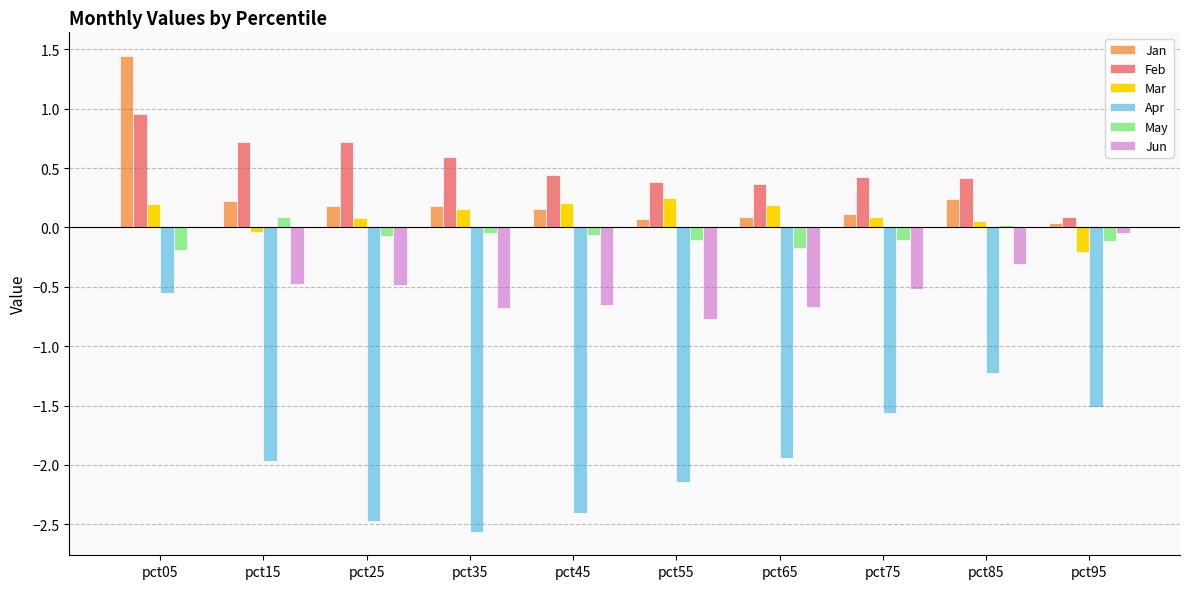

The Feb series shows 1.0 at pct05. True or false?

True